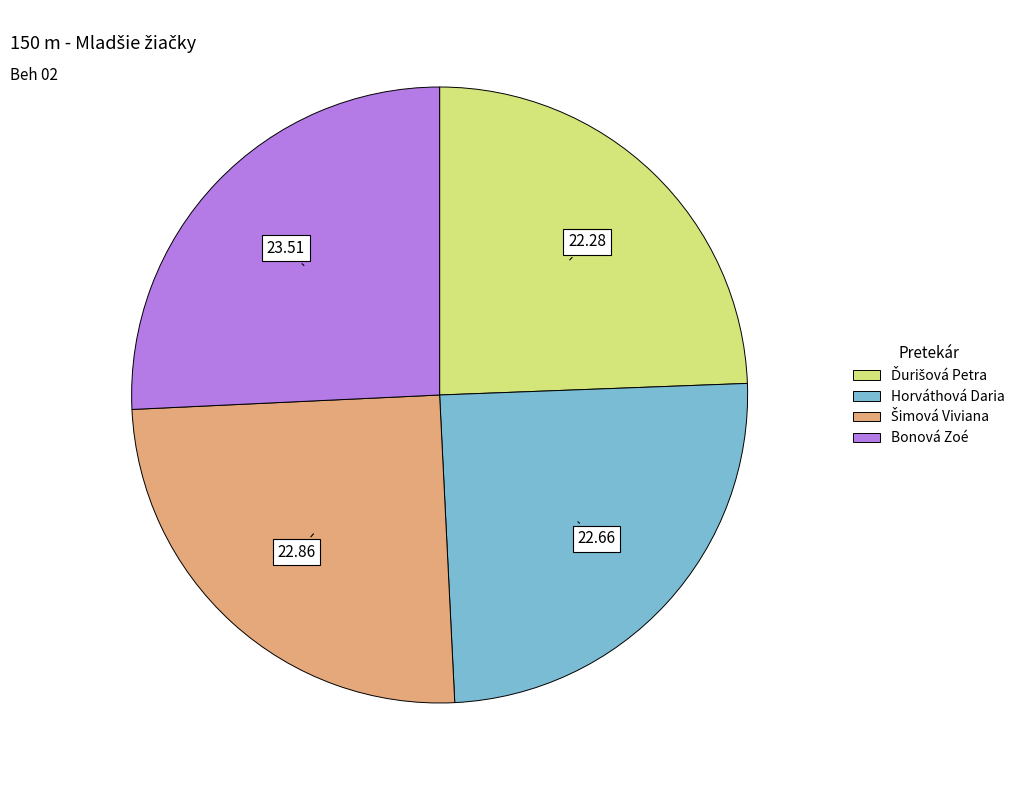

Does any single category account for the majority?

No